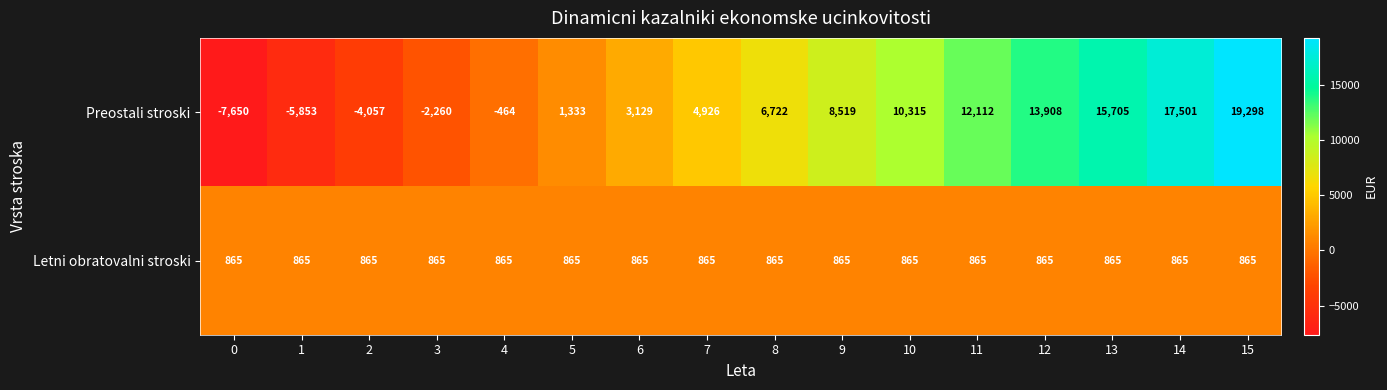

Rank the series at 0 from highest to lowest value.

Letni obratovalni stroski, Preostali stroski